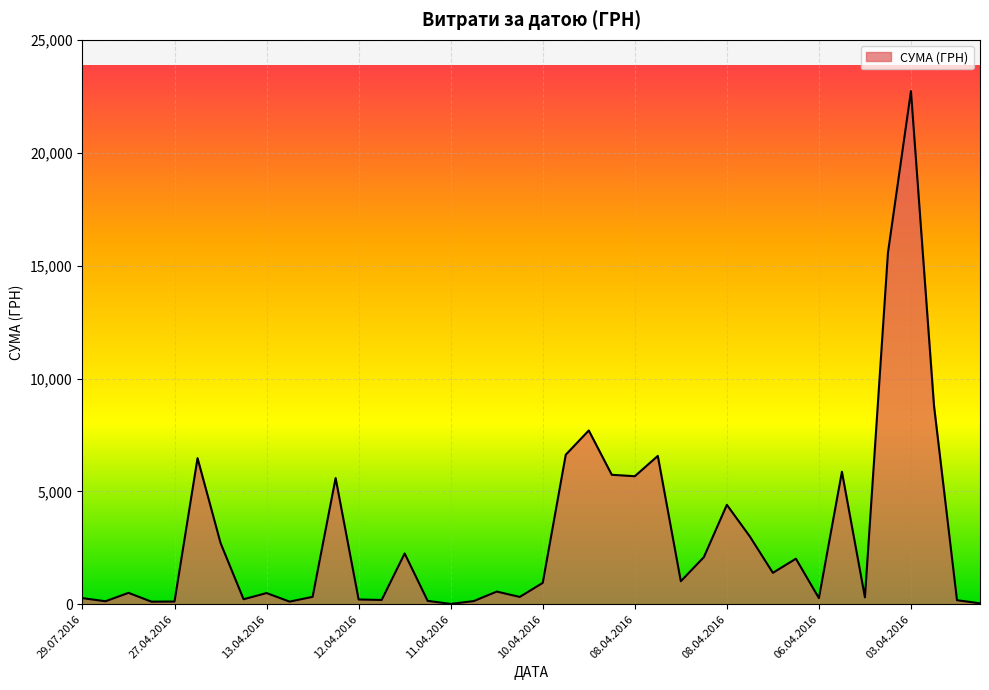

Does the chart display data point markers on the line(s)?

No